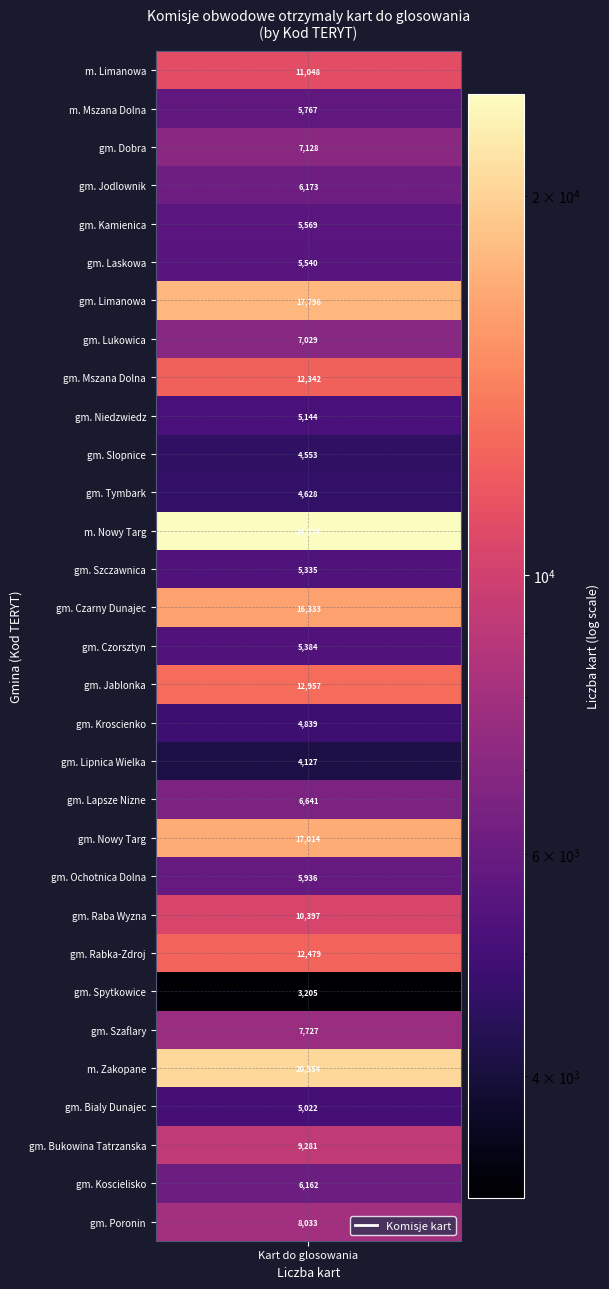

Reading left to right, list all the values displayed in this chart.

11048	5767	7128	6173	5569	5540	17796	7029	12342	5144	4553	4628	24074	5335	16333	5384	12957	4839	4127	6641	17014	5936	10397	12479	3205	7727	20554	5022	9281	6162	8033